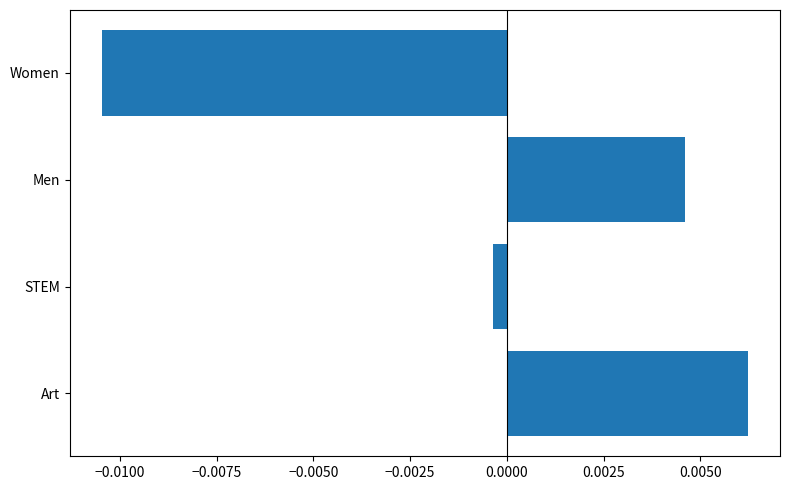

How many values are below zero?

2